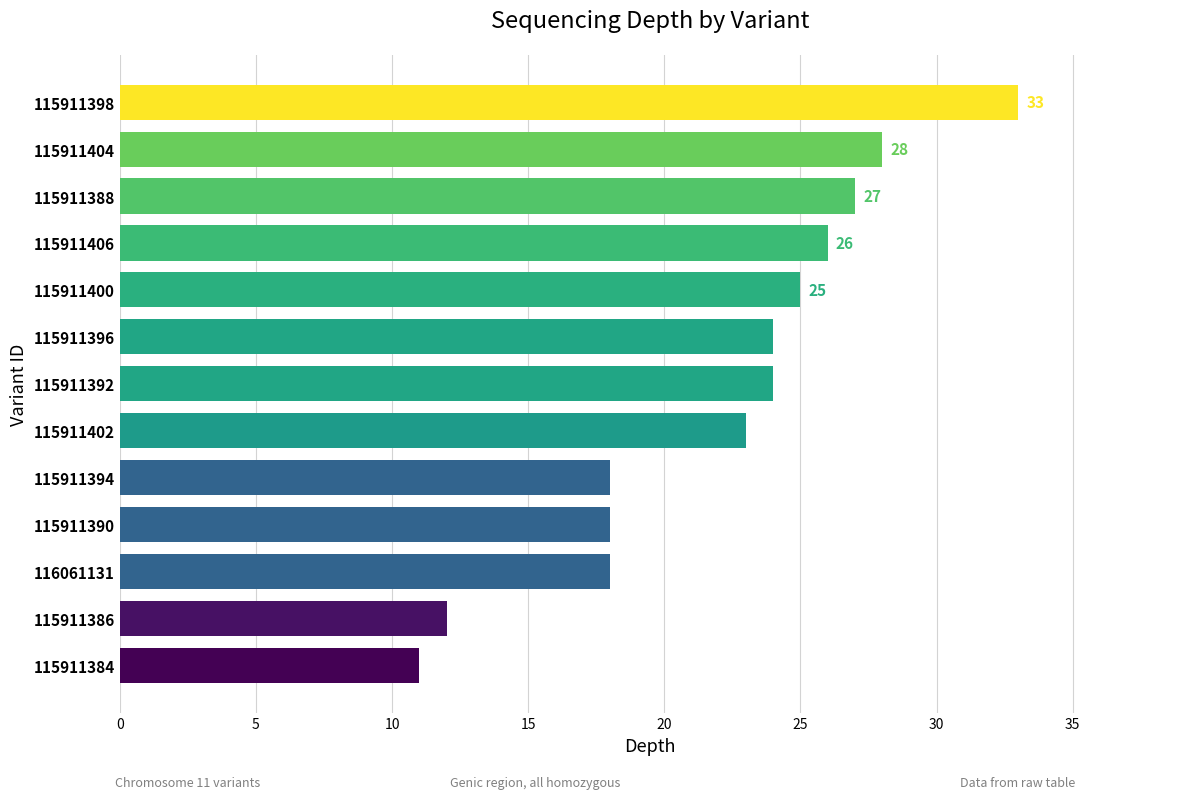

Where is the data nearest to the value 22?

115911402